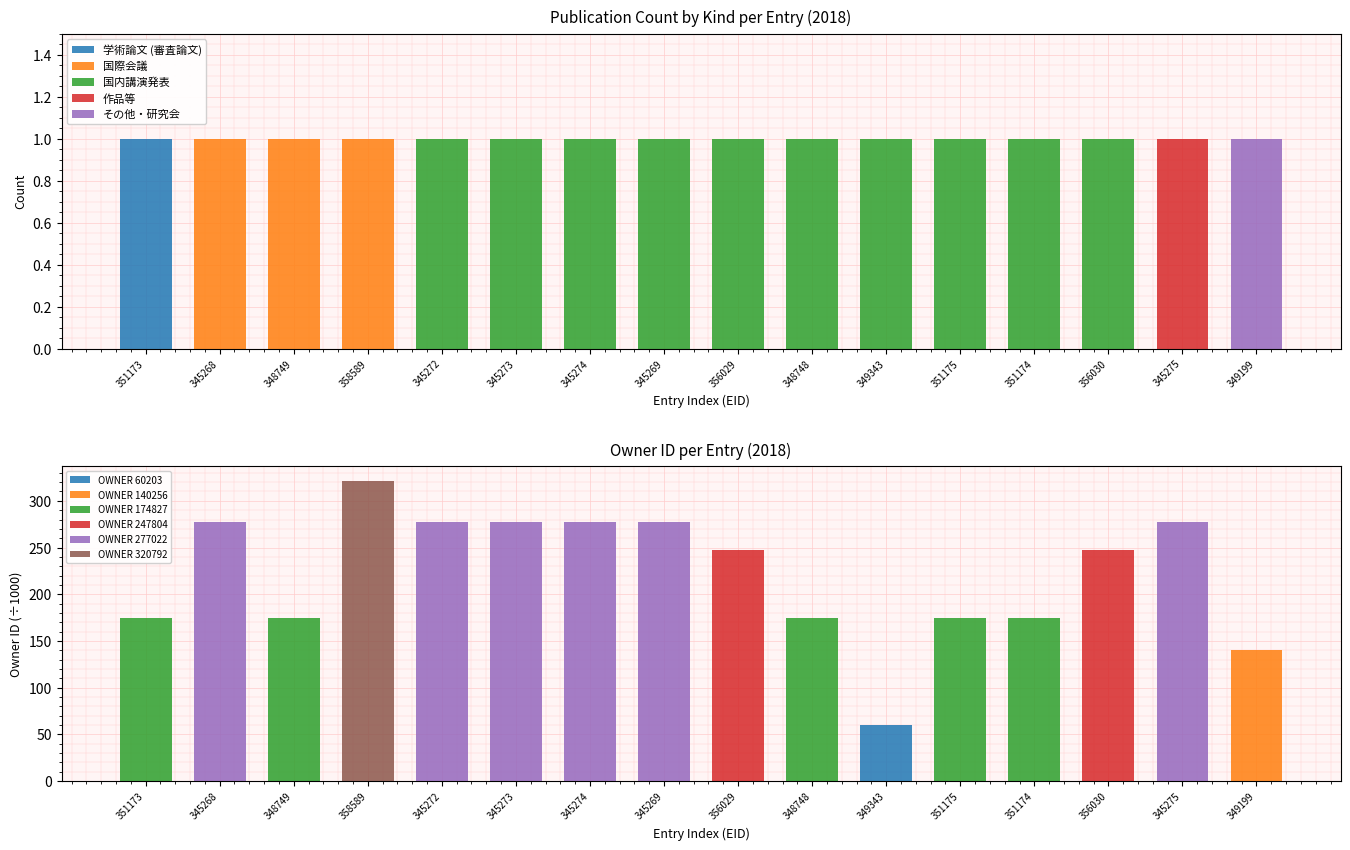

What is the difference between the second highest and second lowest values in the 国際会議 series?

1